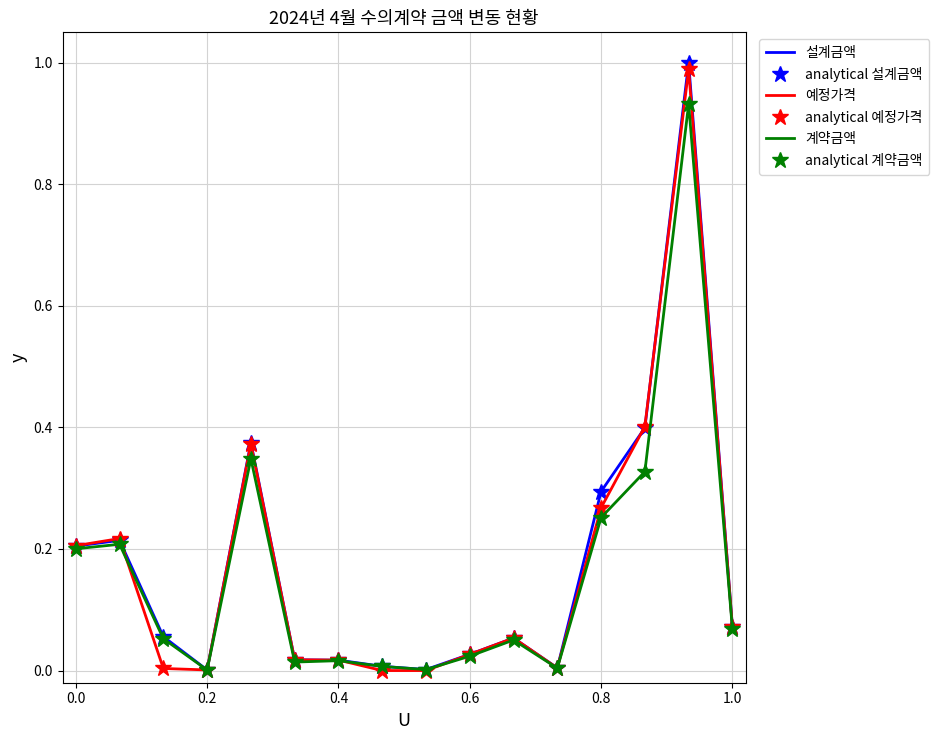

True or false: 설계금액 and analytical 예정가격 intersect in this chart.

True